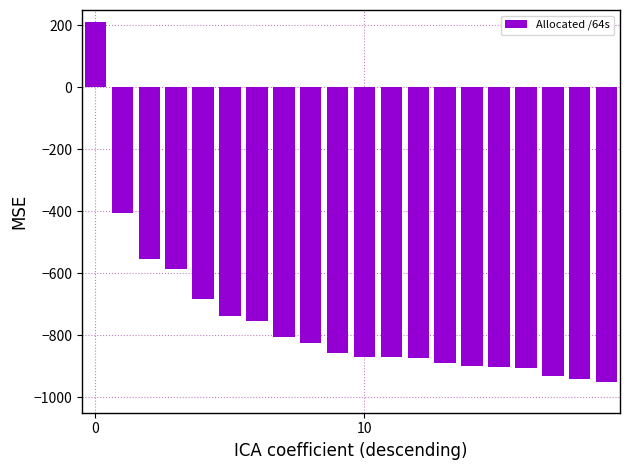

What is the smallest value displayed?

-950.0